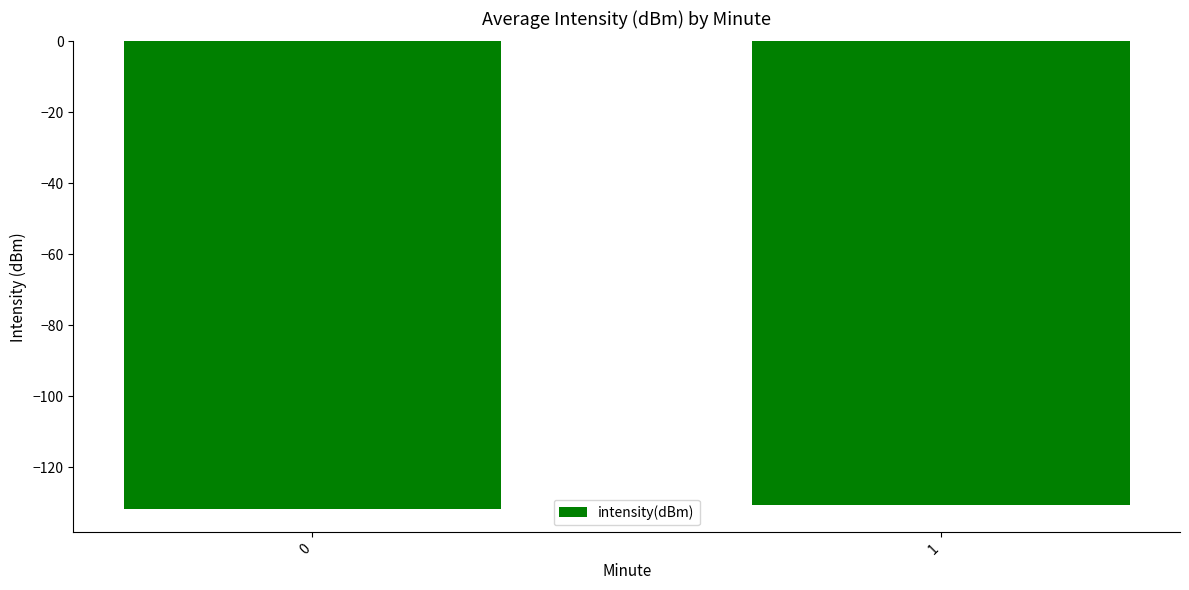

What is the value of the 2nd bar from the left?

-130.7